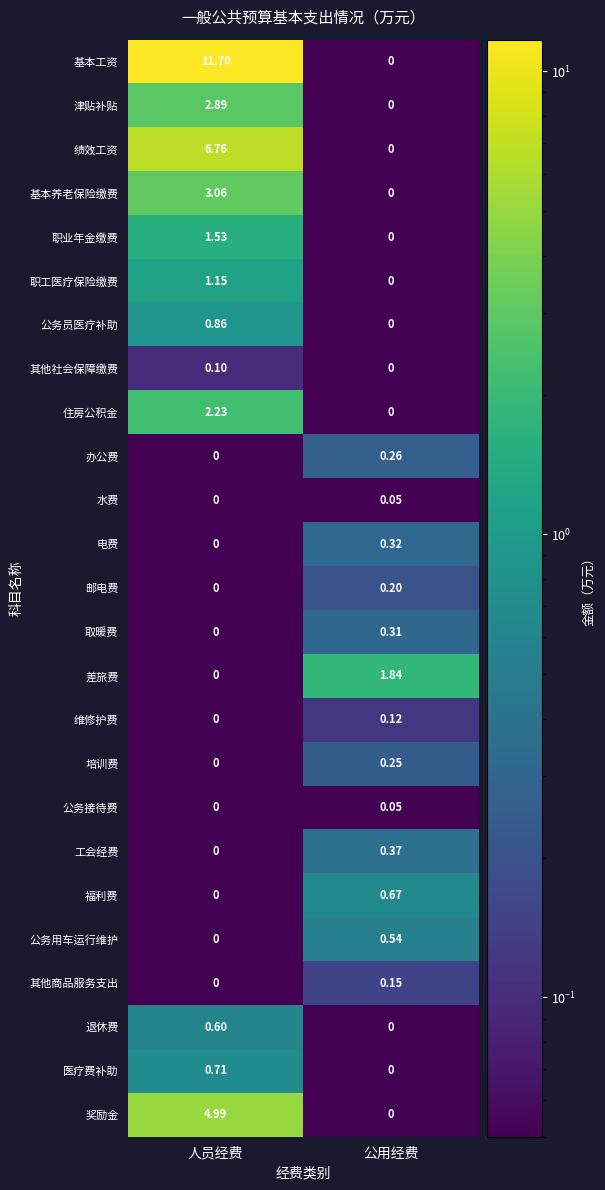

Which category has the lowest value in the 退休费 series?

公用经费